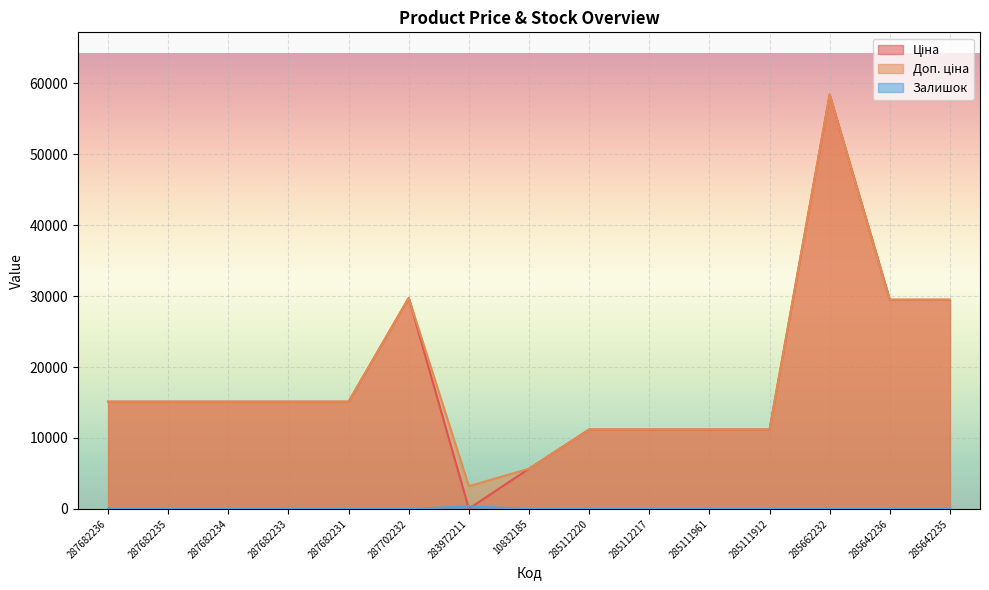

At how many categories does at least one series exceed 43643?

1